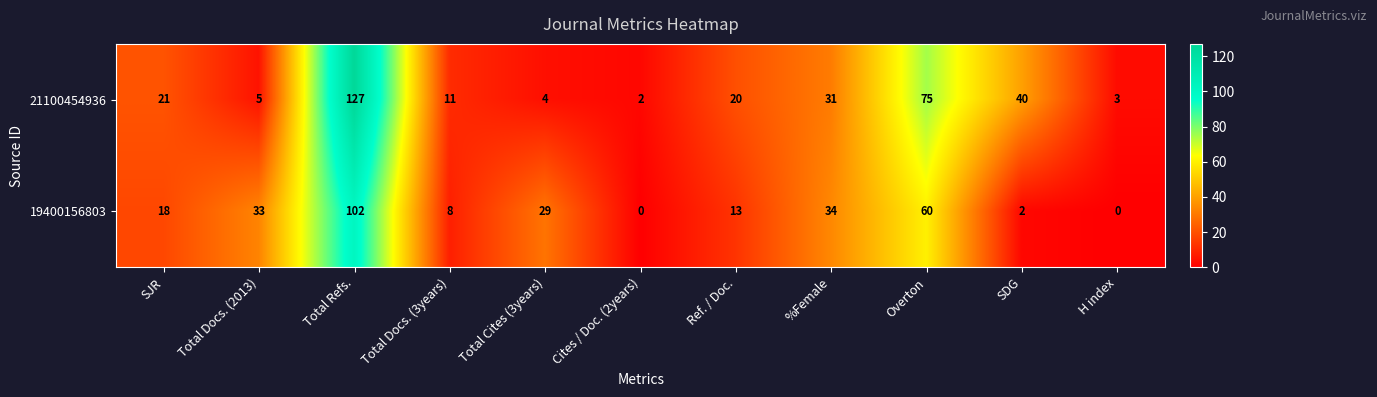

Between Overton and SDG, which series saw the biggest shift?

19400156803